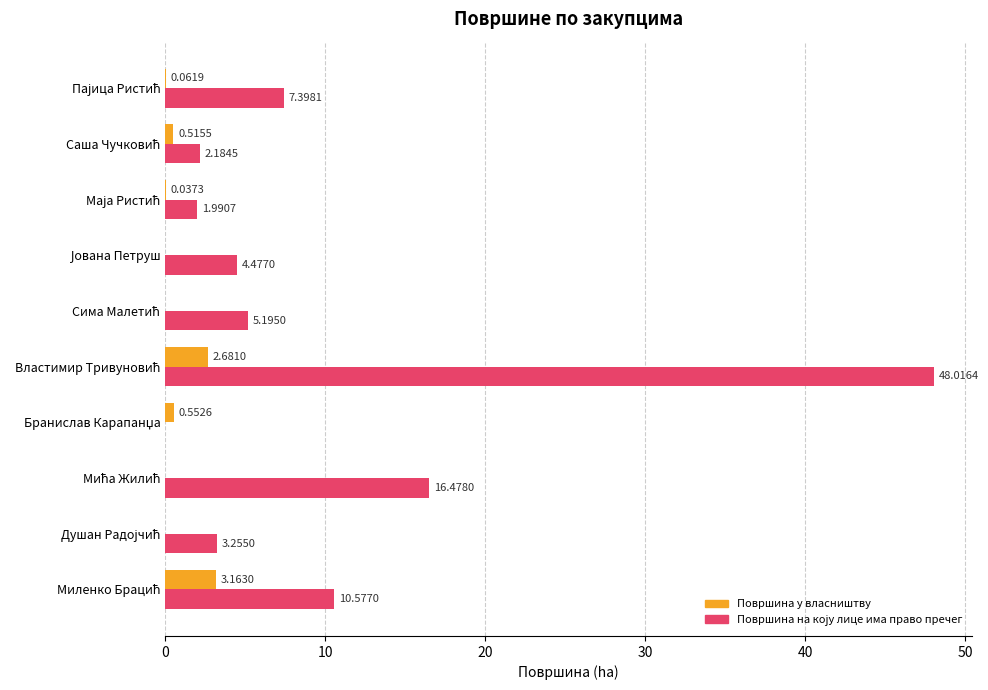

How many categories are shown in the chart?

10